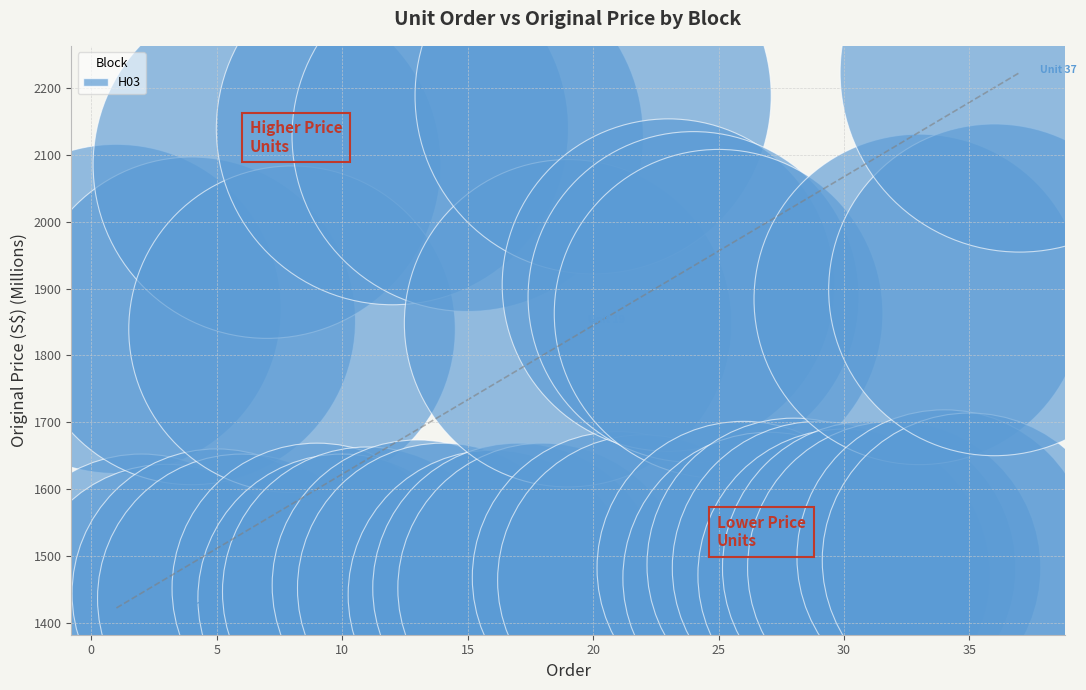

What is the range of X values (max minus min)?

36.0